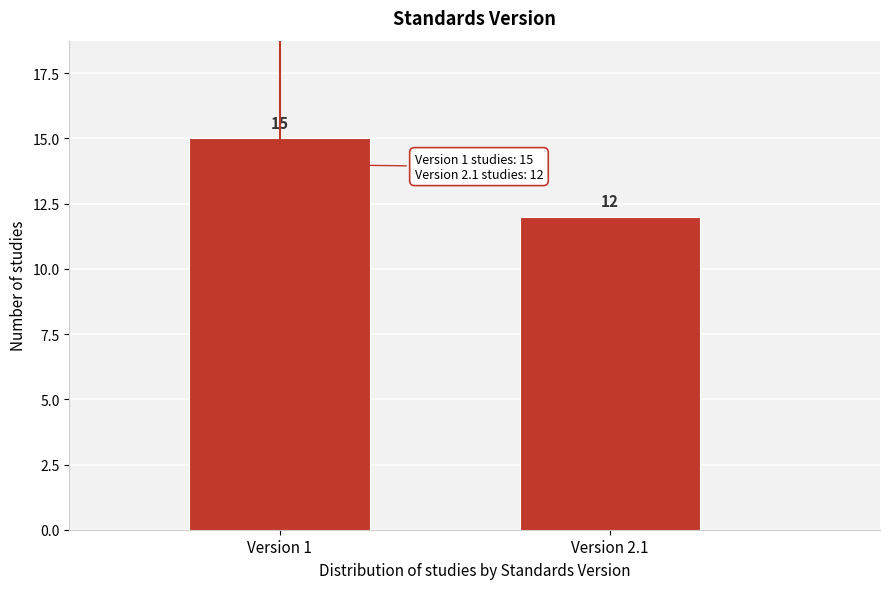

Reading left to right, transcribe all the data shown in this chart.

15	12